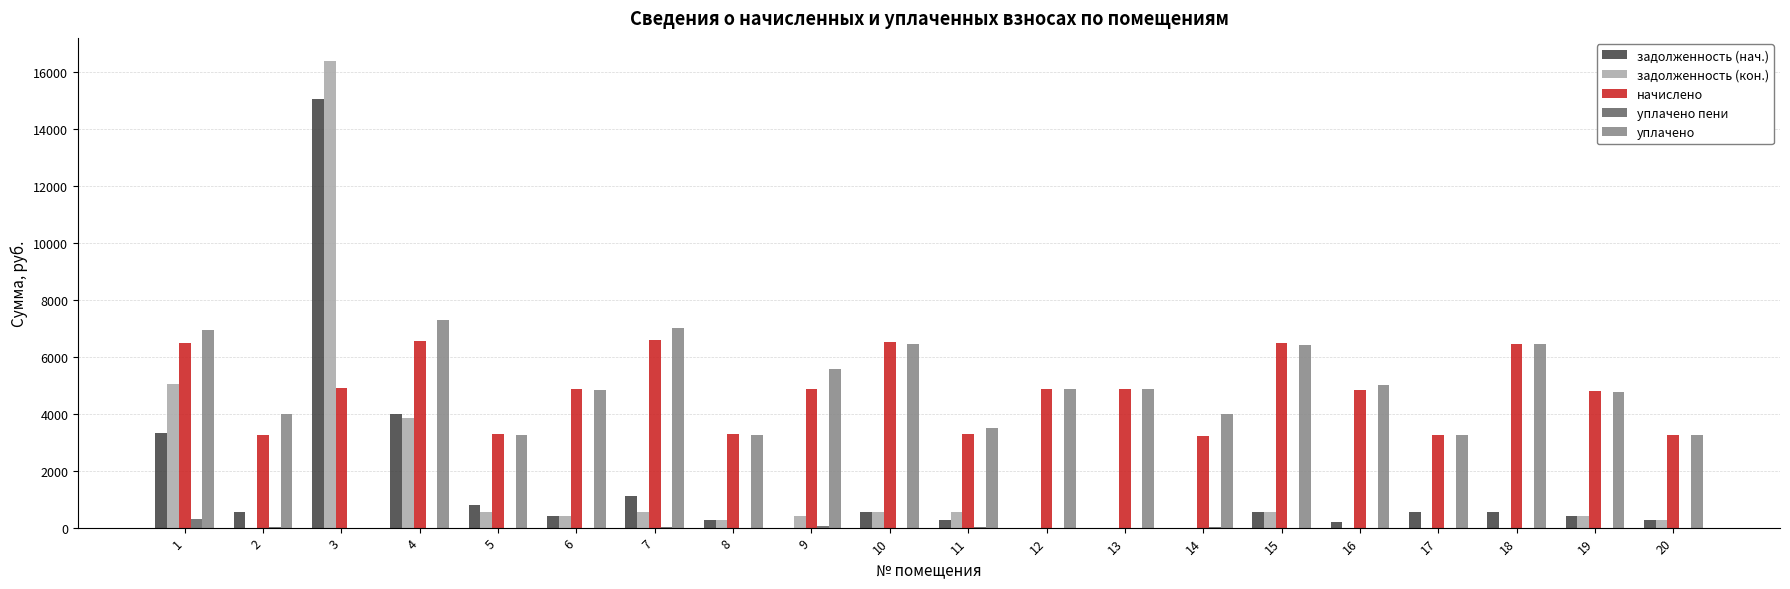

Between 4 and 5, which series saw the biggest shift?

уплачено